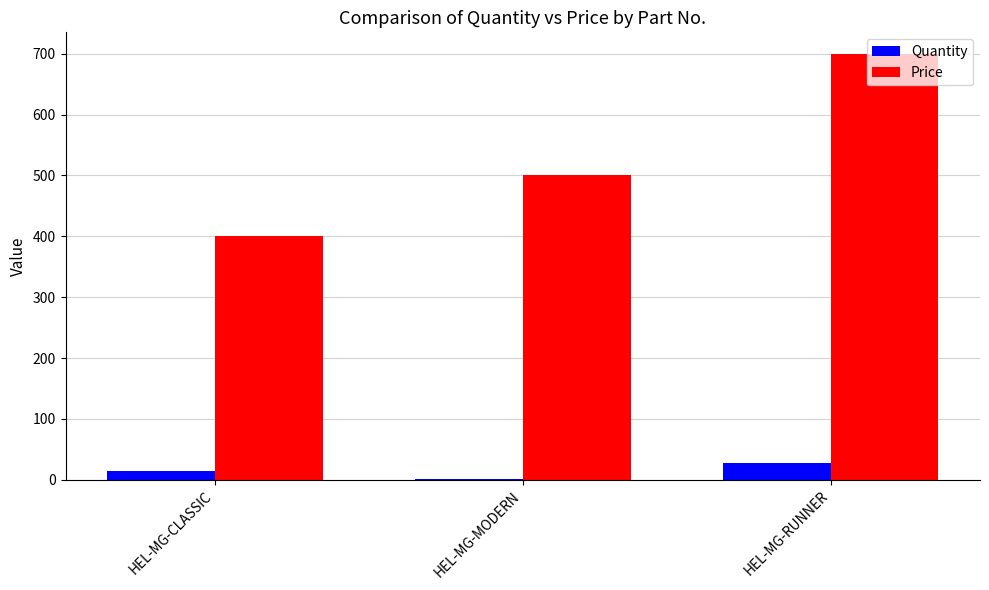

Between HEL-MG-CLASSIC and HEL-MG-MODERN, which series saw the biggest shift?

Price